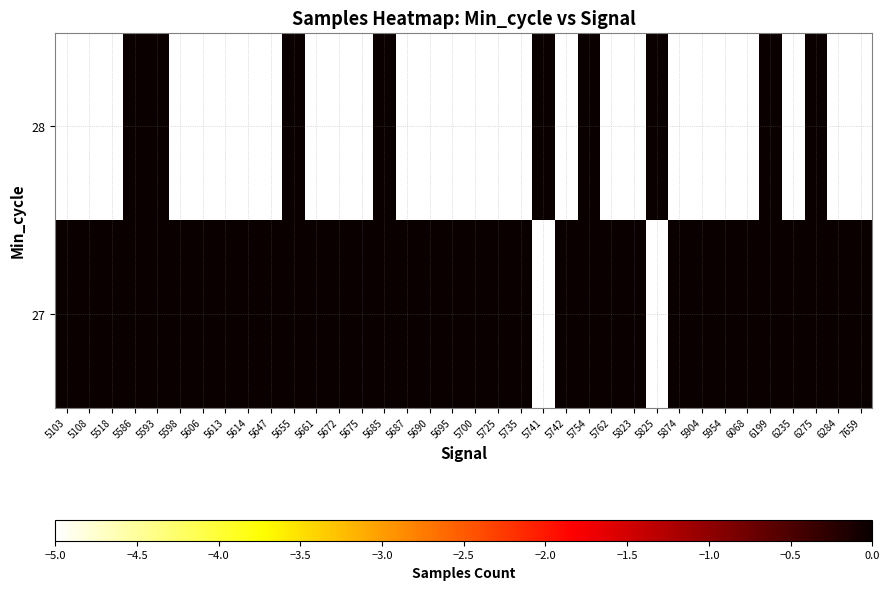

List the series in order of their peak value, lowest first.

27, 28